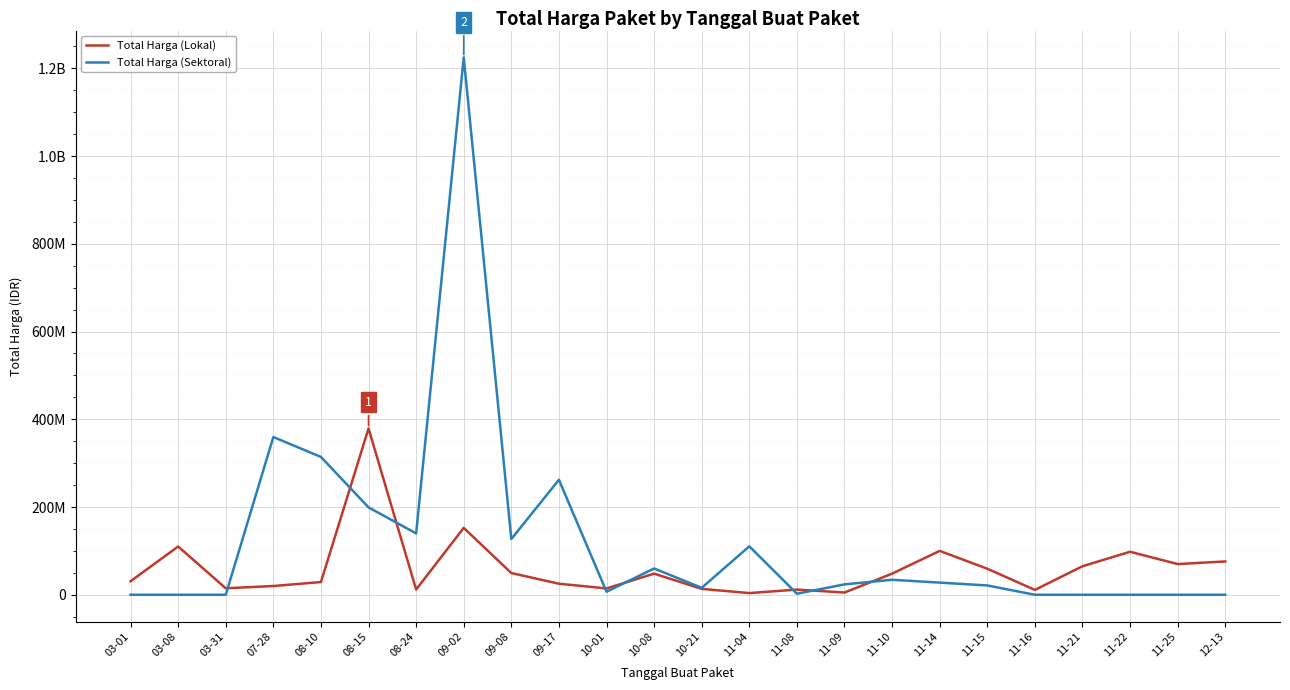

Which series has the largest range (max minus min)?

Total Harga (Sektoral)